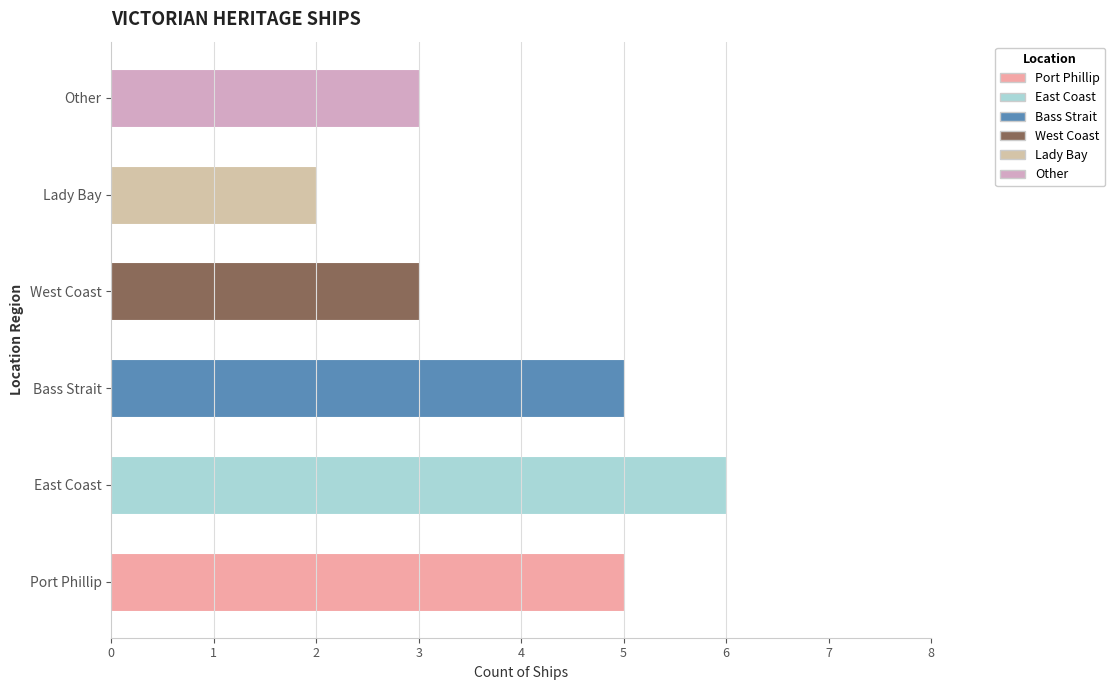

Reading top to bottom, what are all the values shown in this chart?

Other=3	Lady Bay=2	West Coast=3	Bass Strait=5	East Coast=6	Port Phillip=5